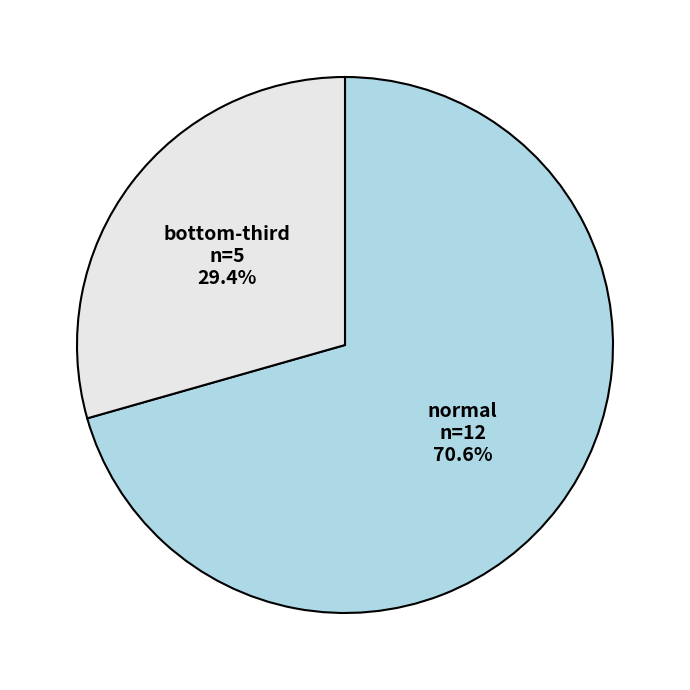

Is it true that normal is 71% of the pie?

True